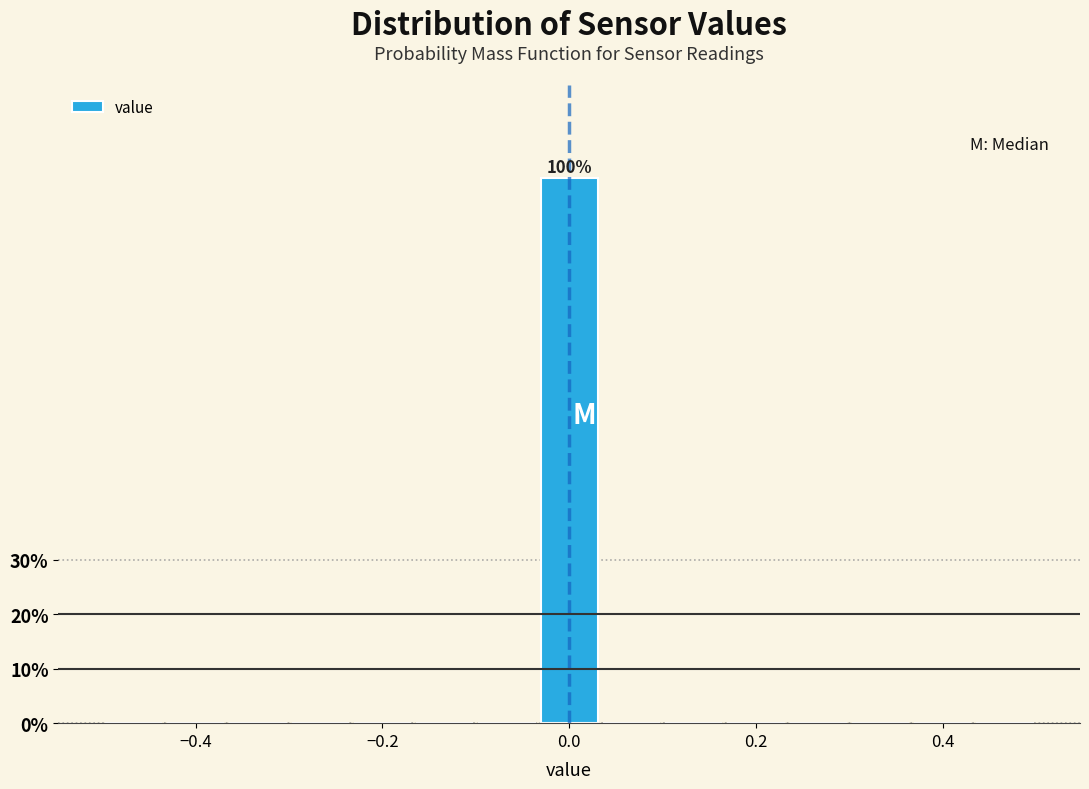

Read against the x-axis, roughly where is the centre of the tallest bar?

0.00